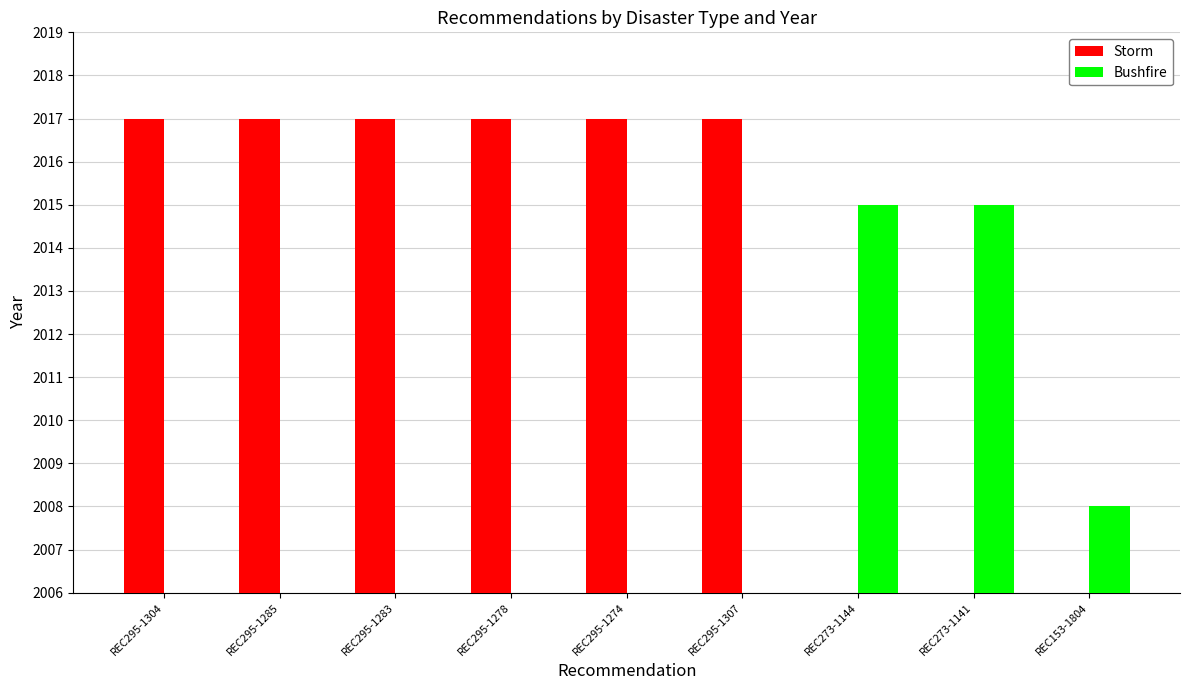

What is the average value of the Bushfire series?

671